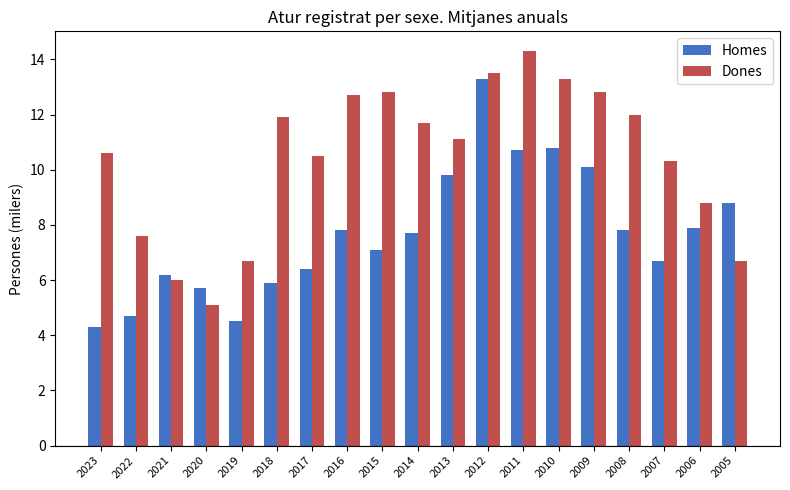

Between 2019 and 2008, which series saw the biggest shift?

Dones